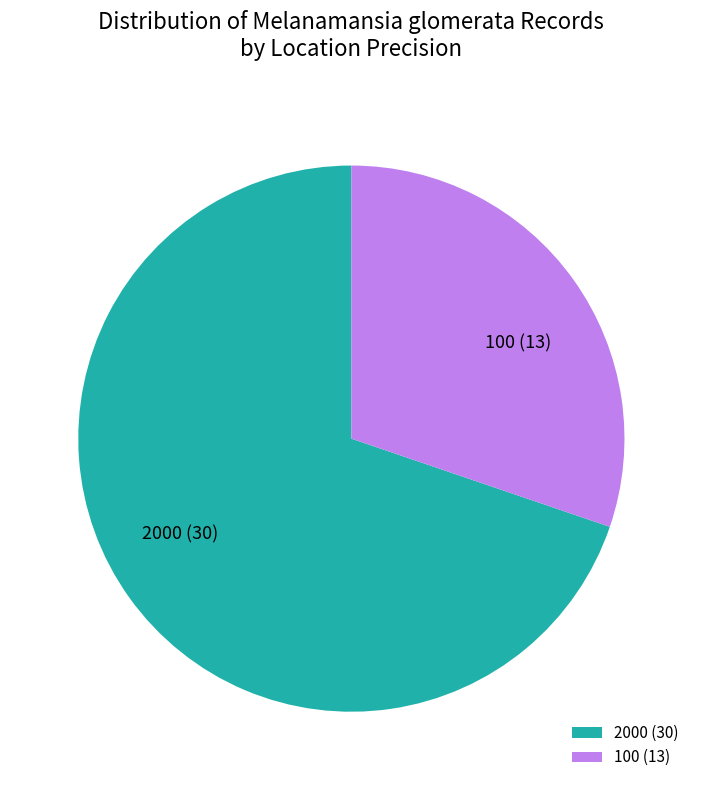

Is there any slice that represents more than half of the pie?

Yes